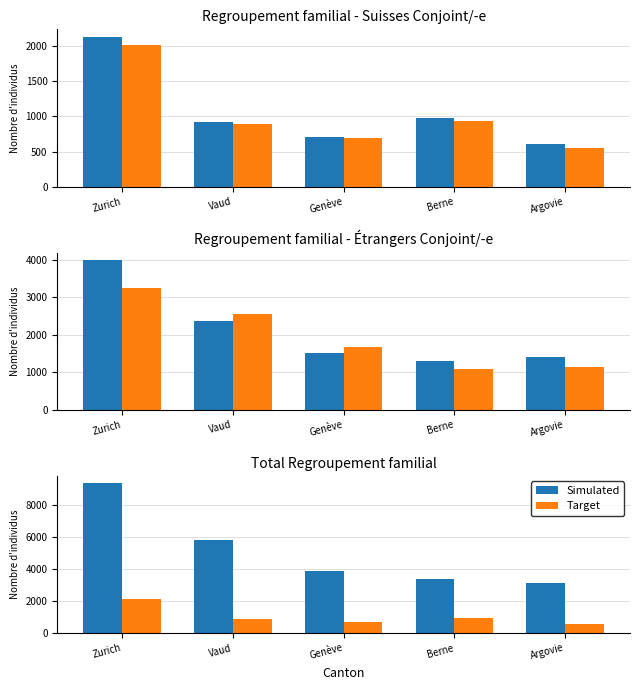

True or false: Target has a value of 1151 at Zurich.

False